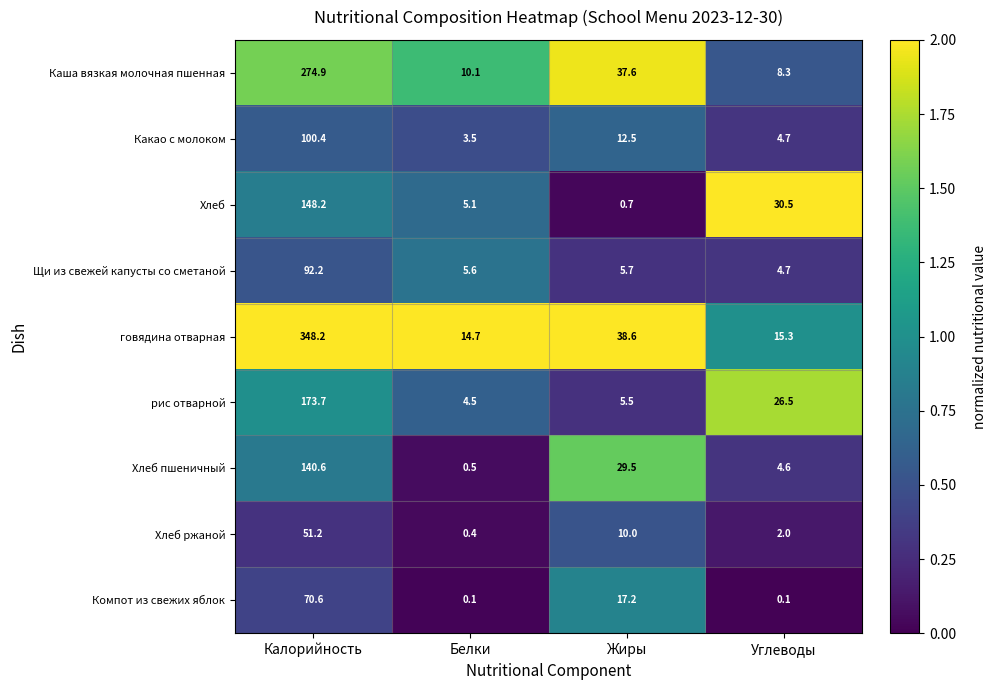

What is the difference between the highest and lowest values at Жиры?

37.9